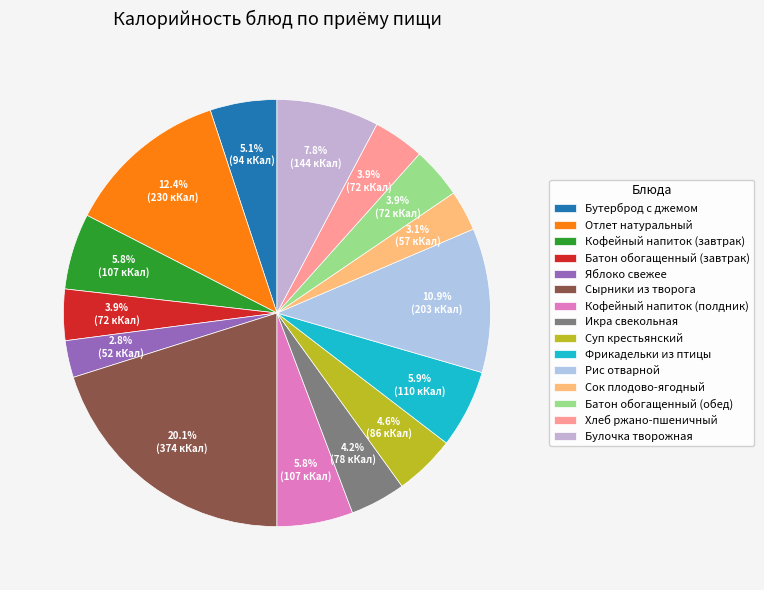

Which category has the smallest portion of the pie?

Яблоко свежее